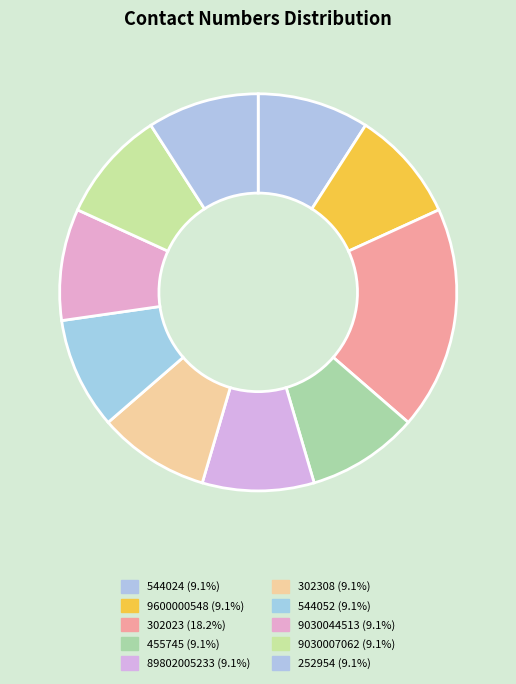

Is there any slice that represents more than half of the pie?

No